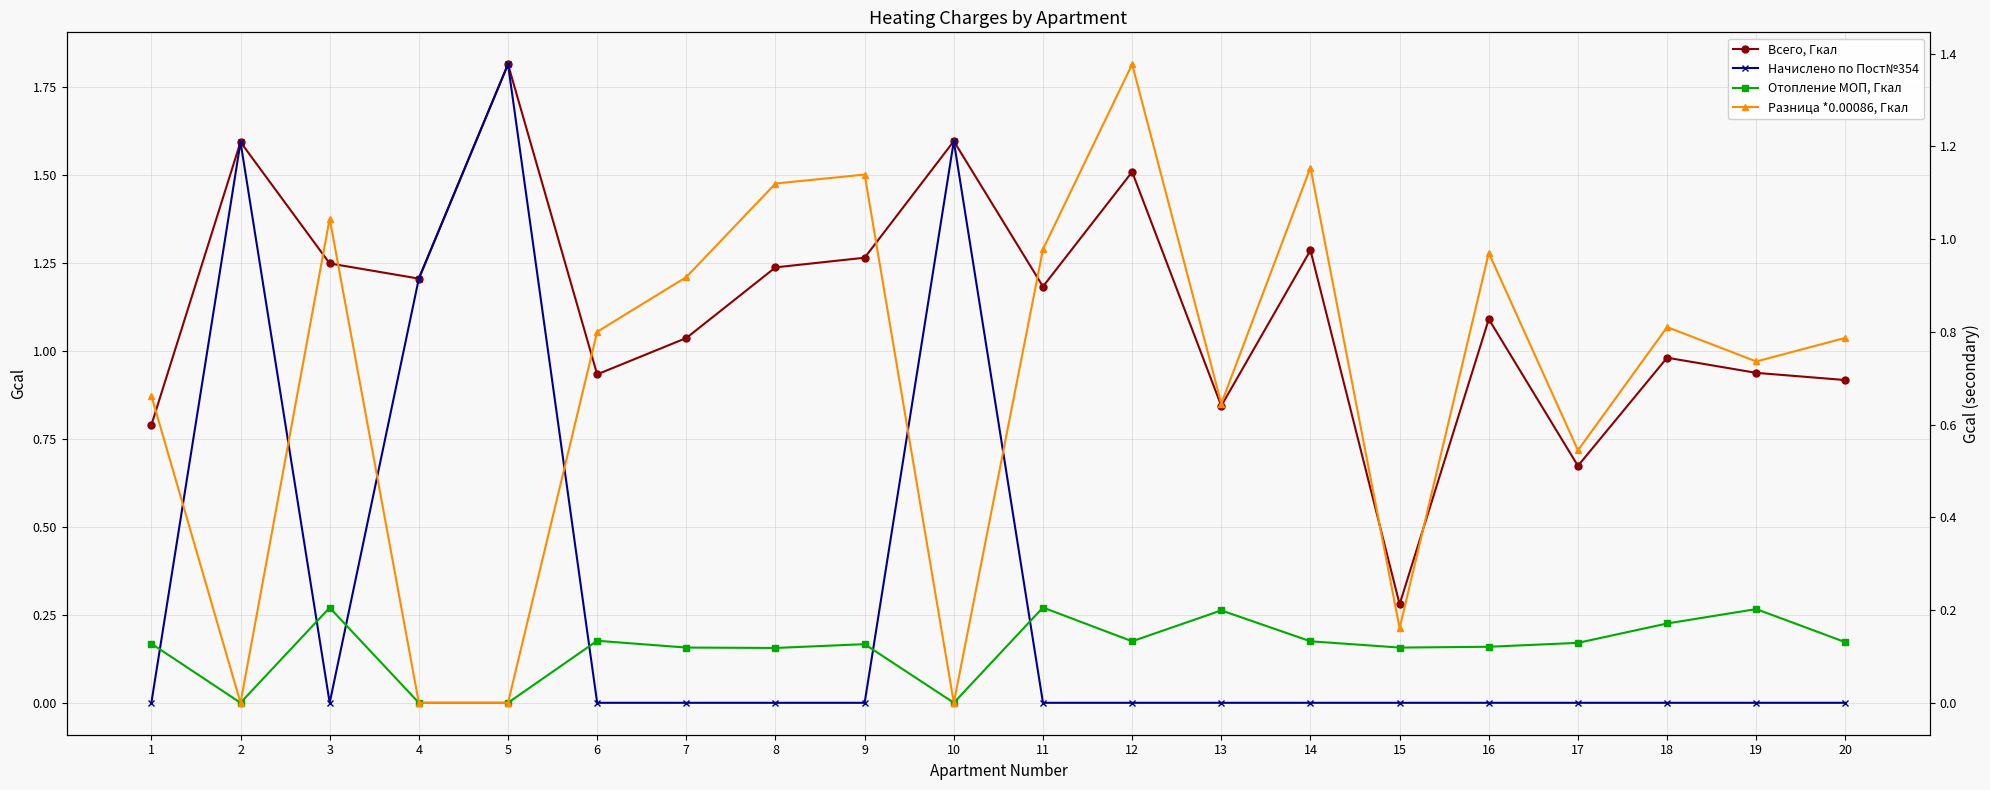

Which series has the widest spread of values?

Начислено по Пост№354